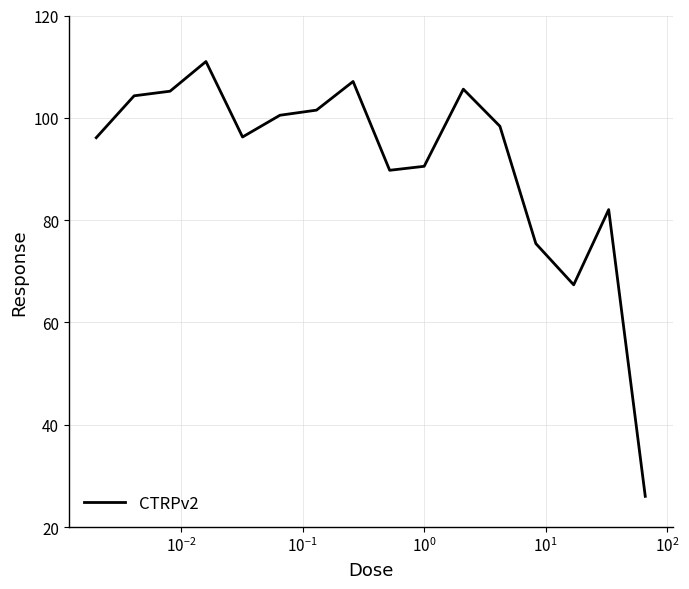

What is the minimum value shown in the chart?

26.0